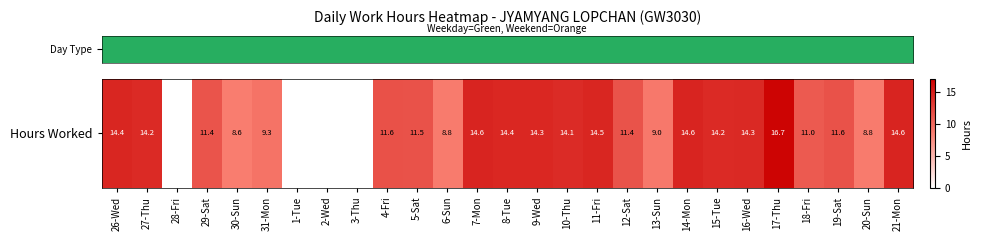

Which label corresponds to the smallest value in the chart?

28-Fri